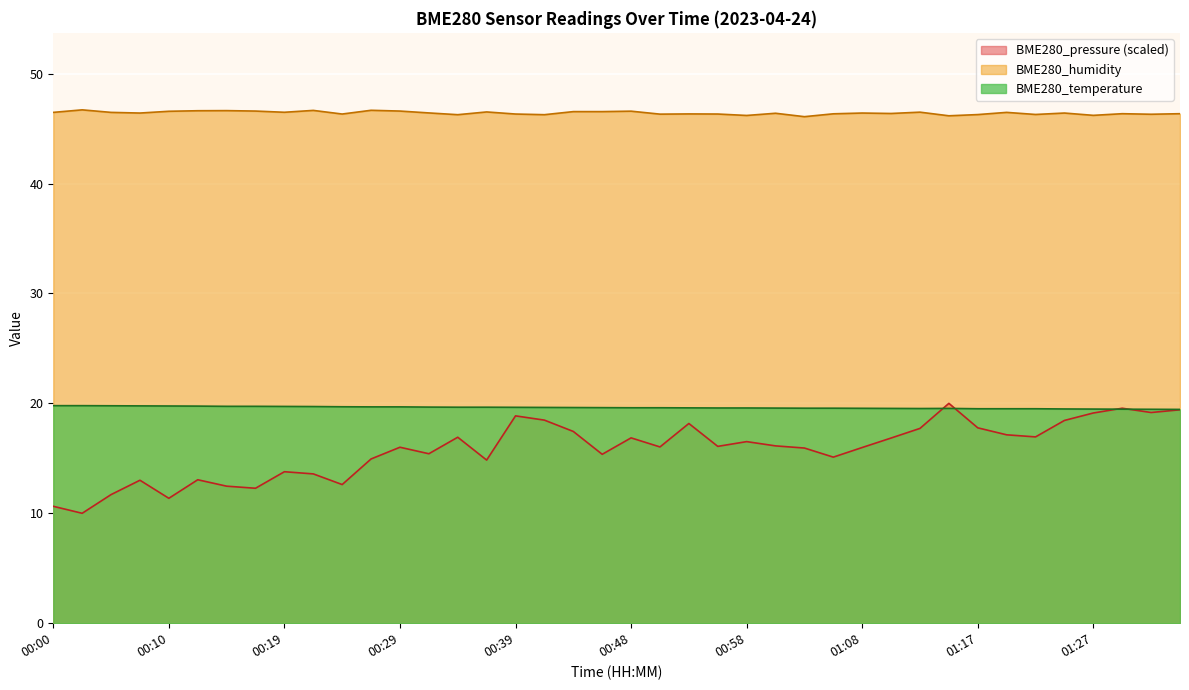

True or false: BME280_pressure has more than 0 points higher than both neighbors.

True